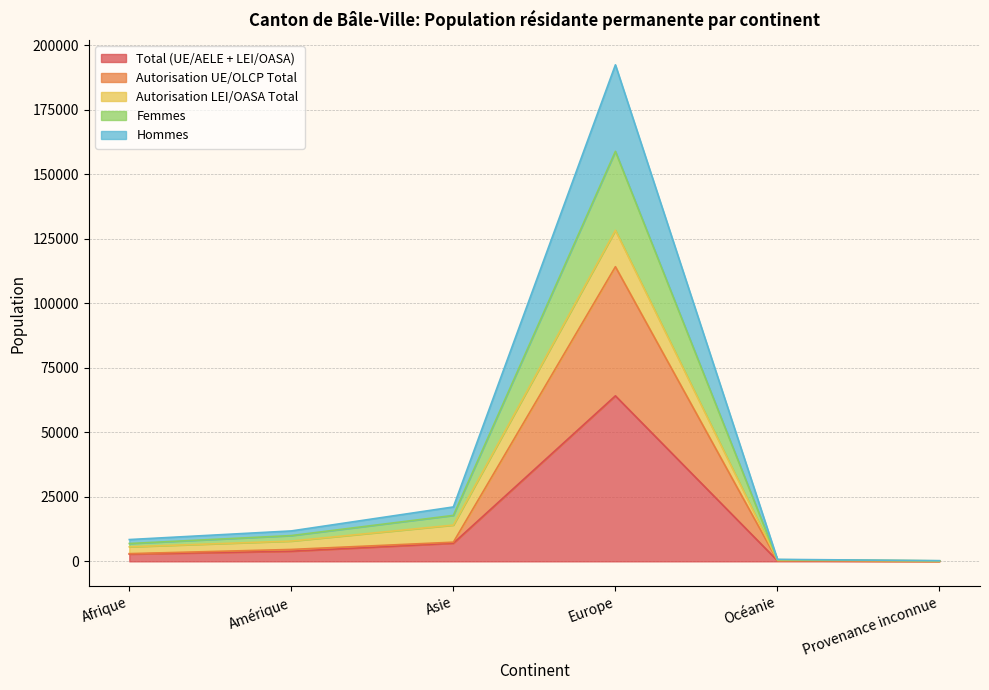

The Total (UE/AELE + LEI/OASA) series shows 7024 at Asie. True or false?

True